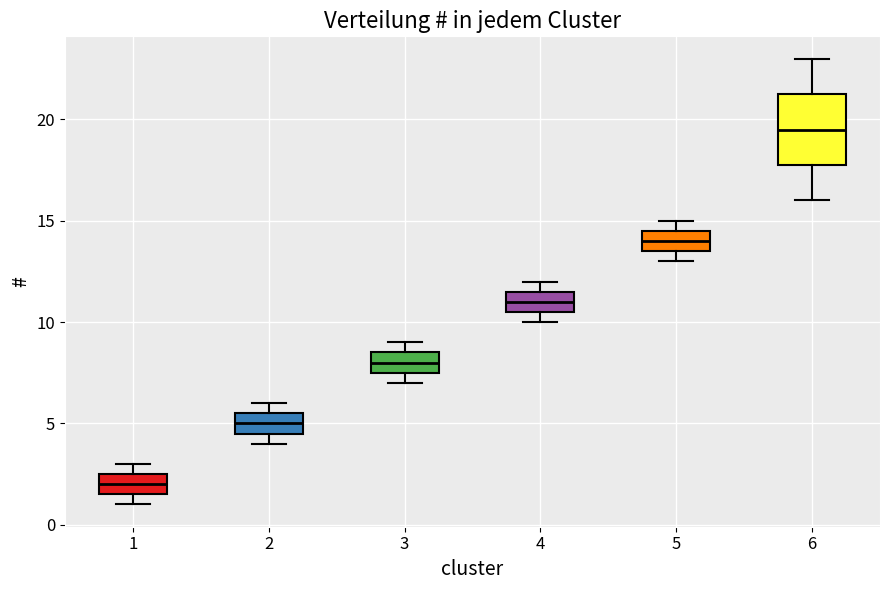

Reading left to right, transcribe this box plot: for each box, give where its median line is, the range the box spans, and where its two whiskers end, as read against the y-axis. The values are not printed on the chart, so give them approximately, as read against the axis.

1: median 2.0, box 1.5 to 2.5, whiskers 1.0 to 3.0
2: median 5.0, box 4.5 to 5.5, whiskers 4.0 to 6.0
3: median 8.0, box 7.5 to 8.5, whiskers 7.0 to 9.0
4: median 11.0, box 10.5 to 11.5, whiskers 10.0 to 12.0
5: median 14.0, box 13.5 to 14.5, whiskers 13.0 to 15.0
6: median 19.5, box 18.0 to 21.5, whiskers 16.0 to 23.0